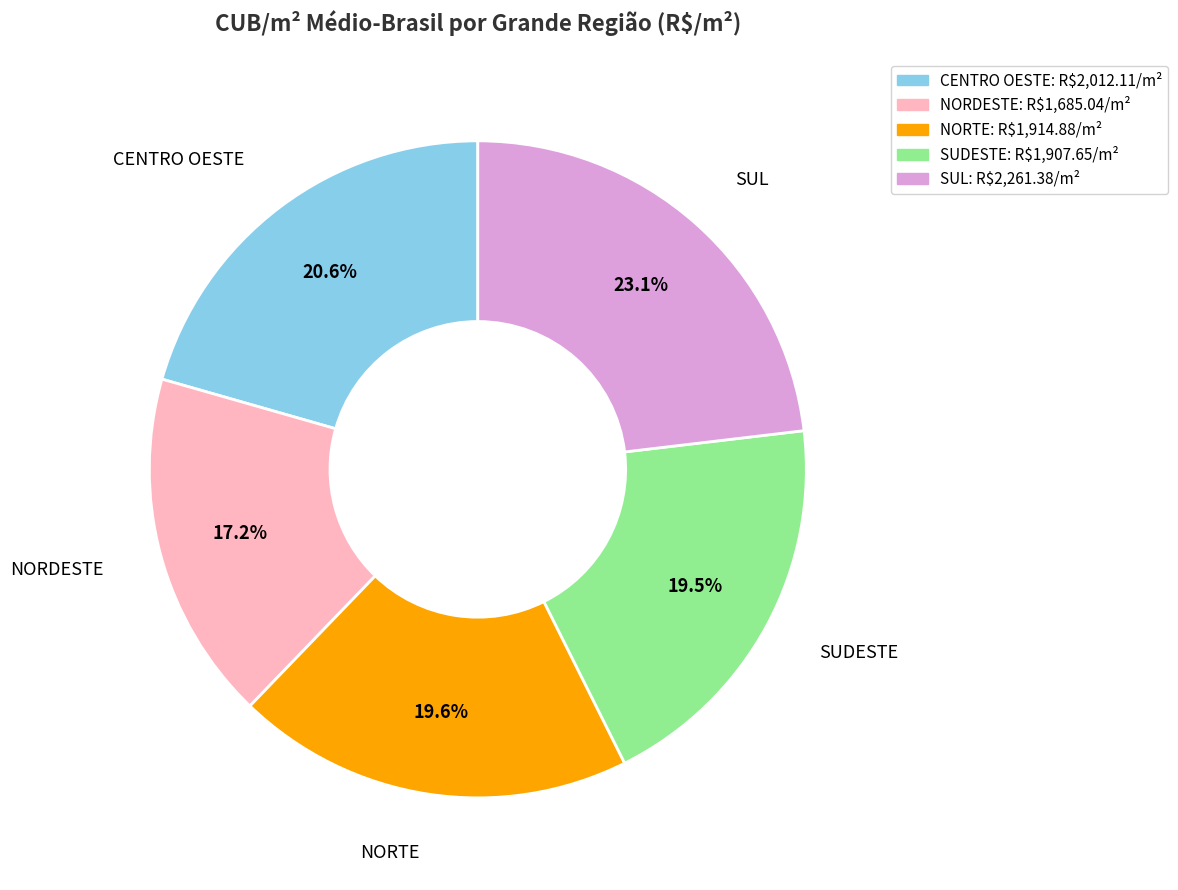

How many slices are in this pie chart?

5